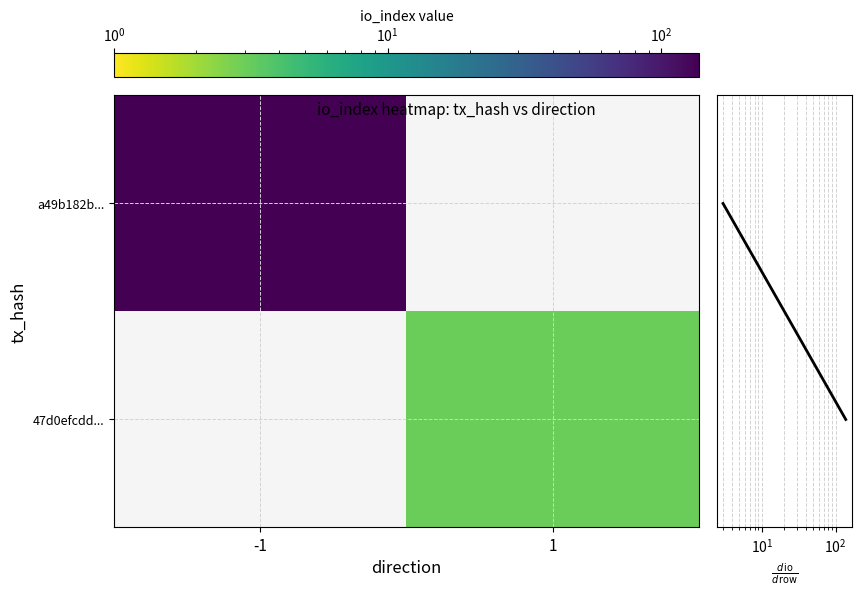

True or false: row sum has a value of 0.4 at -1.

False